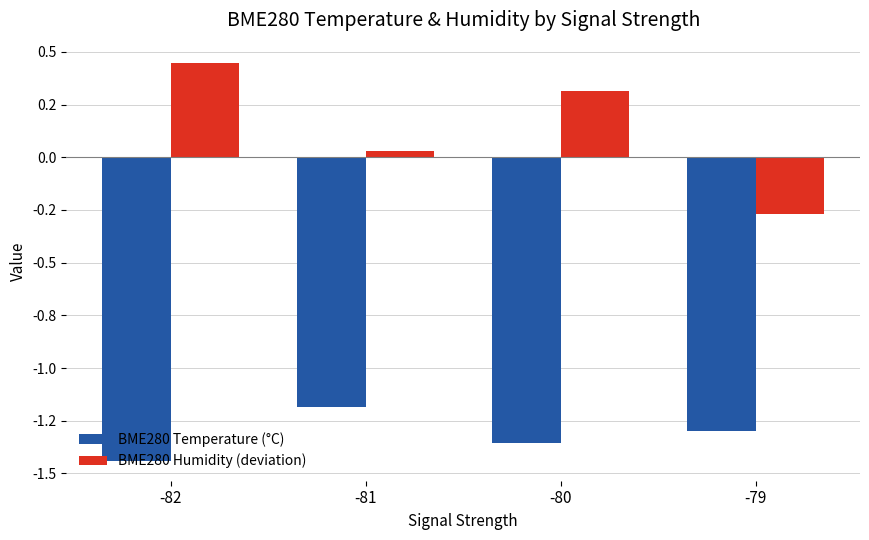

True or false: BME280 Humidity (deviation) has a value of 0.6 at -80.

False